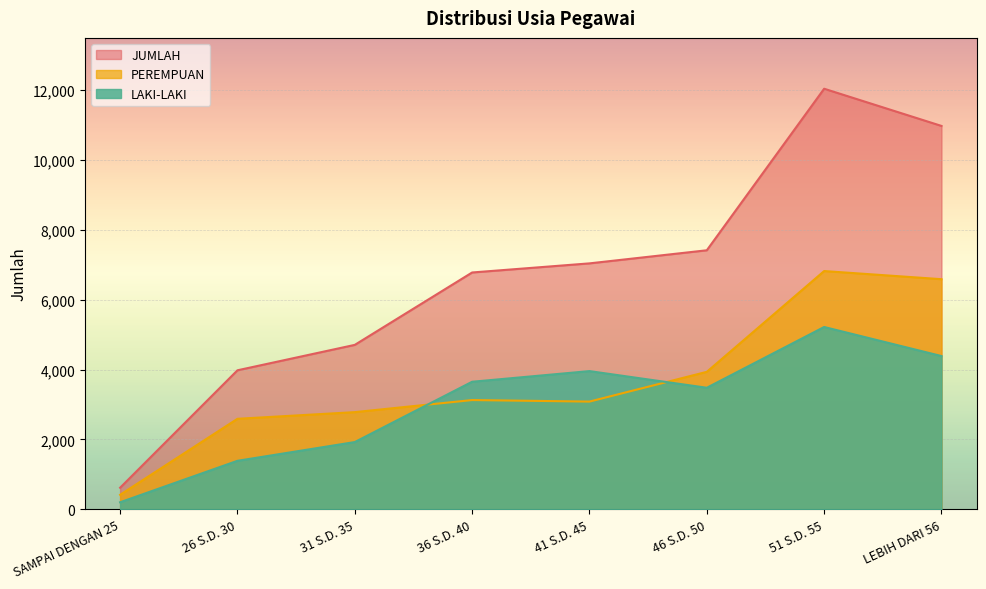

Reading right to left, extract all data points from this chart.

LAKI-LAKI: LEBIH DARI 56=4389	51 S.D. 55=5221	46 S.D. 50=3481	41 S.D. 45=3958	36 S.D. 40=3653	31 S.D. 35=1926	26 S.D. 30=1389	SAMPAI DENGAN 25=202
PEREMPUAN: LEBIH DARI 56=6590	51 S.D. 55=6823	46 S.D. 50=3937	41 S.D. 45=3085	36 S.D. 40=3129	31 S.D. 35=2783	26 S.D. 30=2592	SAMPAI DENGAN 25=416
JUMLAH: LEBIH DARI 56=10979	51 S.D. 55=12044	46 S.D. 50=7418	41 S.D. 45=7043	36 S.D. 40=6782	31 S.D. 35=4709	26 S.D. 30=3981	SAMPAI DENGAN 25=618